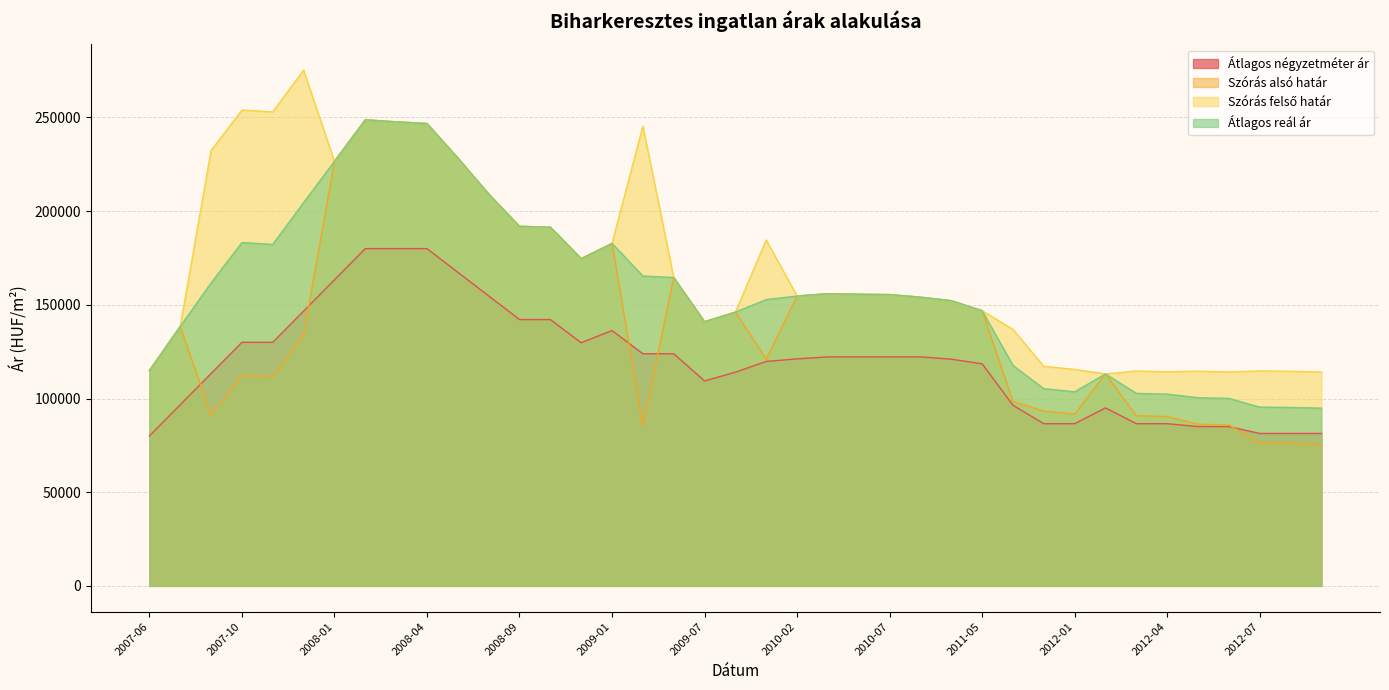

At which label does Szórás felső határ reach its peak?

2007-12